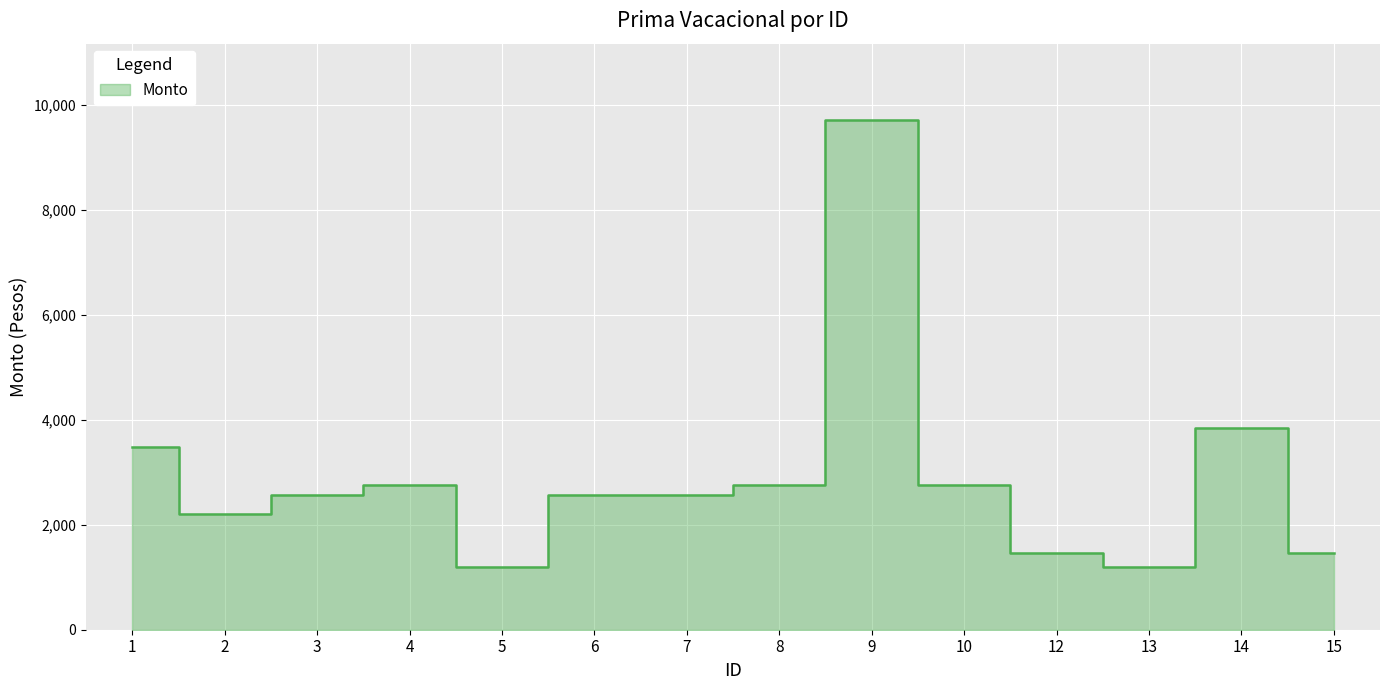

Reading right to left, extract all data points from this chart.

1466.7	3850.0	1191.7	1466.7	2750.0	9716.7	2750.0	2566.7	2566.7	1191.7	2750.0	2566.7	2200.0	3483.3